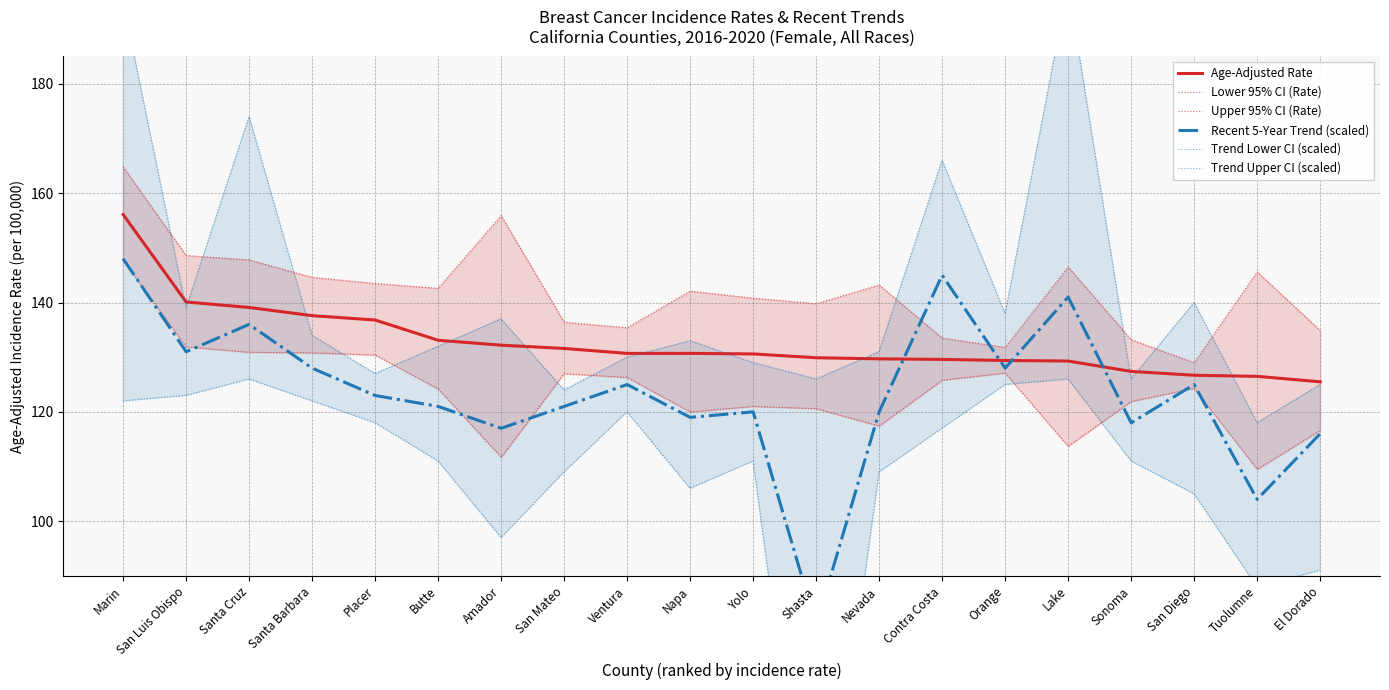

Is it true that Age-Adjusted Rate equals 191.6 at Amador?

False